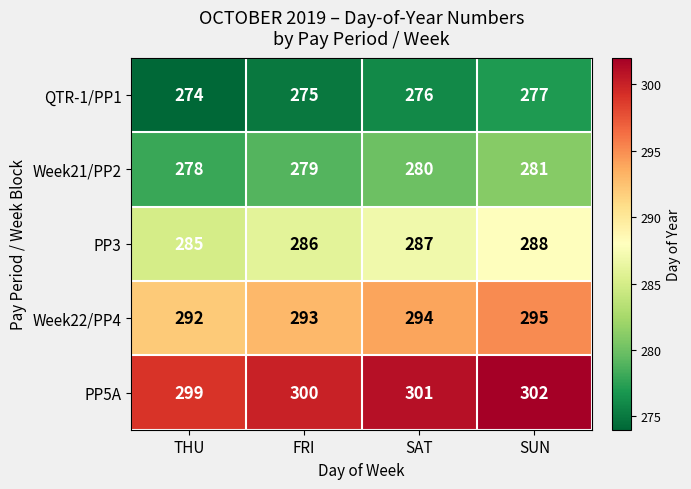

What is the average value of the Week22/PP4 series?

294